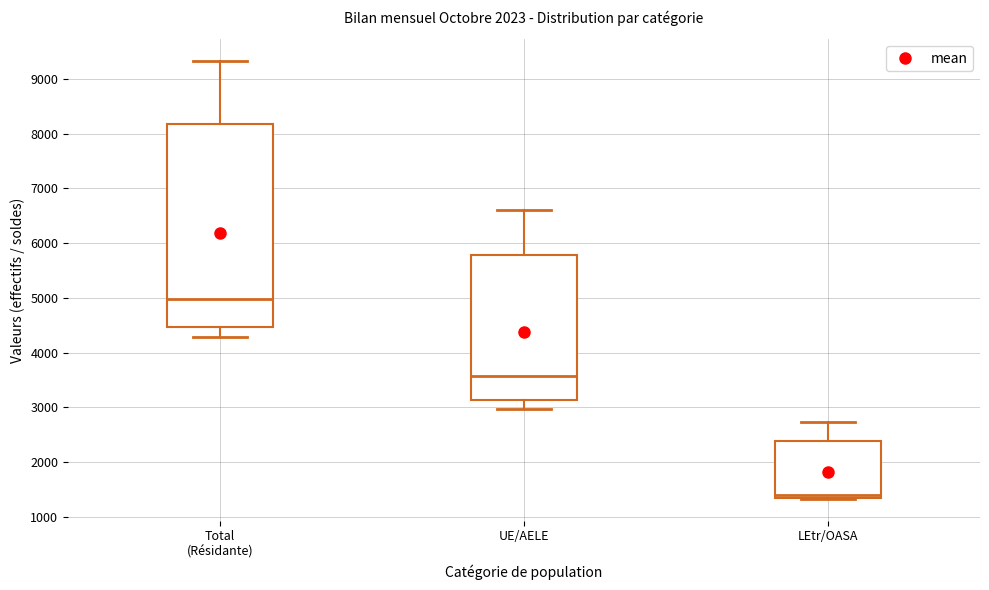

Reading left to right, read every box against the y-axis: the position of its median line, the range the box covers, and the ends of its whiskers. The values are not printed on the chart, so give them approximately, as read against the axis.

Total (Résidante): median 5000, box 4500 to 8200, whiskers 4300 to 9300
UE/AELE: median 3600, box 3100 to 5800, whiskers 3000 to 6600
LEtr/OASA: median 1400, box 1300 to 2400, whiskers 1300 to 2700